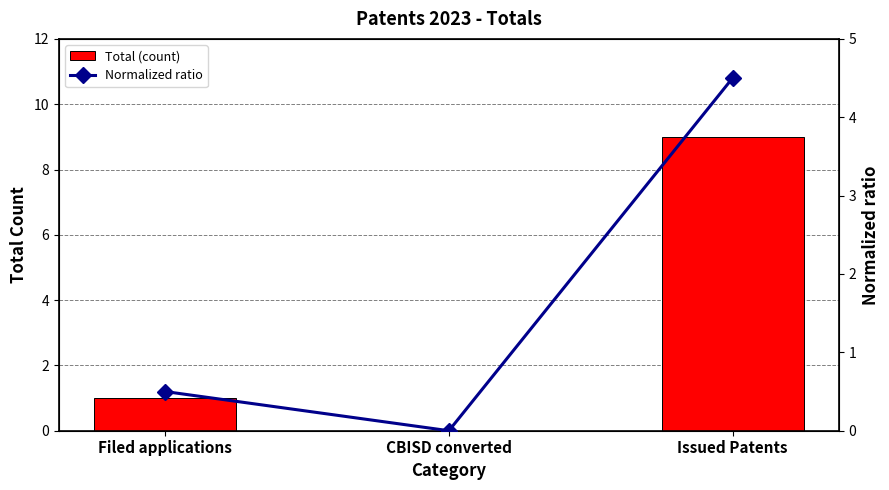

List the labels in order of Total (count) value, largest first.

Issued Patents, Filed applications, CBISD converted